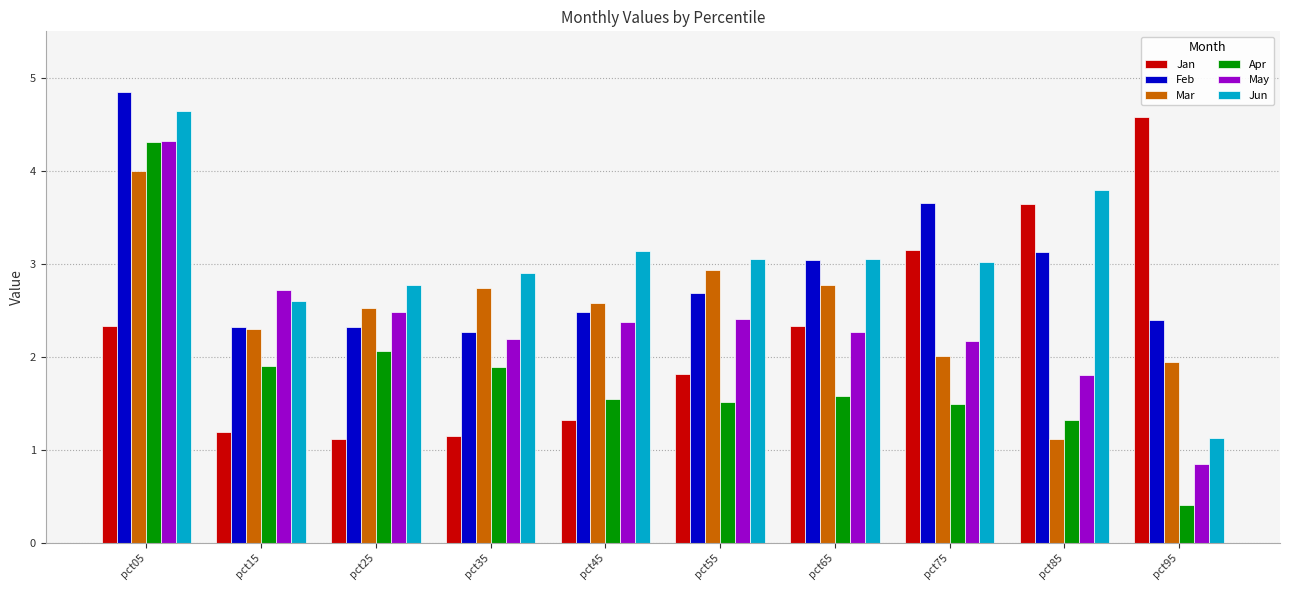

Which category has the lowest value in the Apr series?

pct95